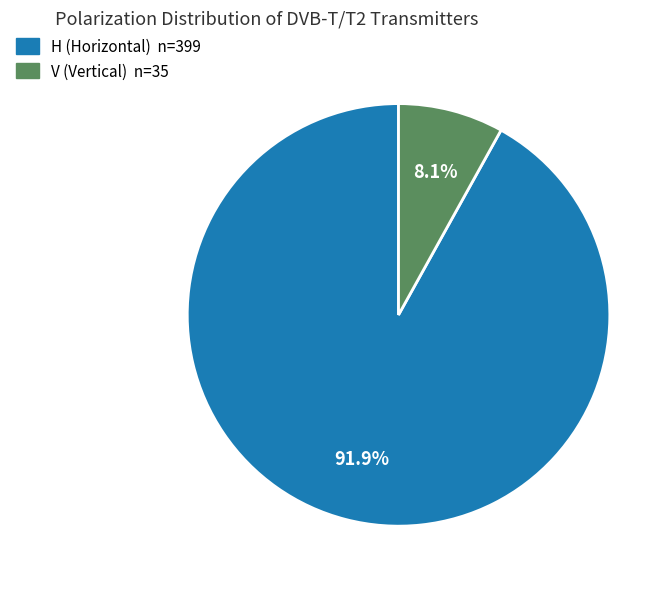

Rank the categories by value from lowest to highest.

V, H